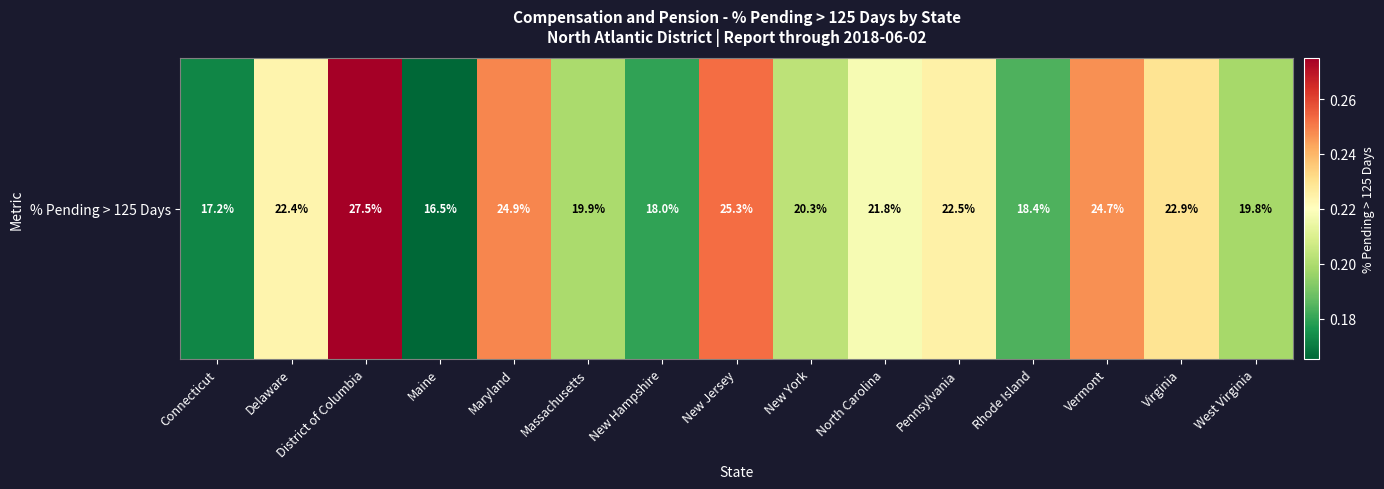

What value does the data have at Massachusetts?

0.2